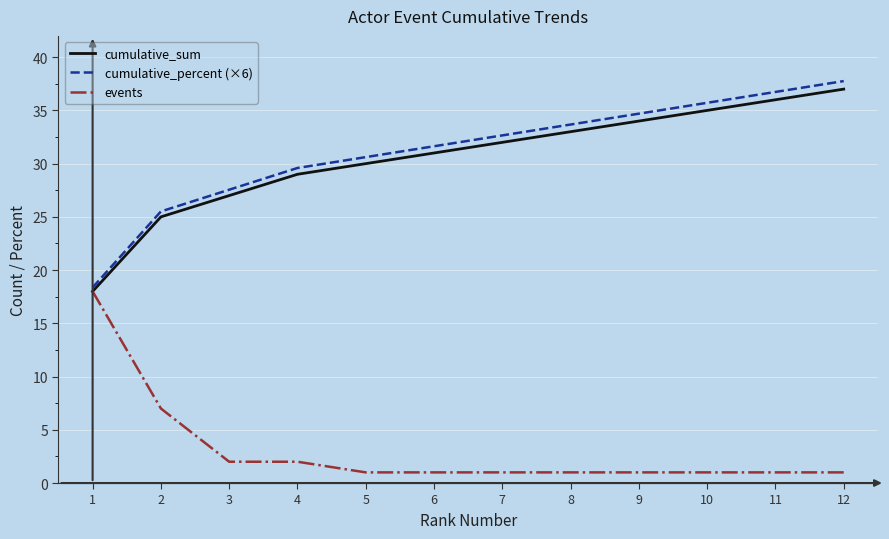

What are all the series names shown in the legend?

cumulative_sum, cumulative_percent (×6), events